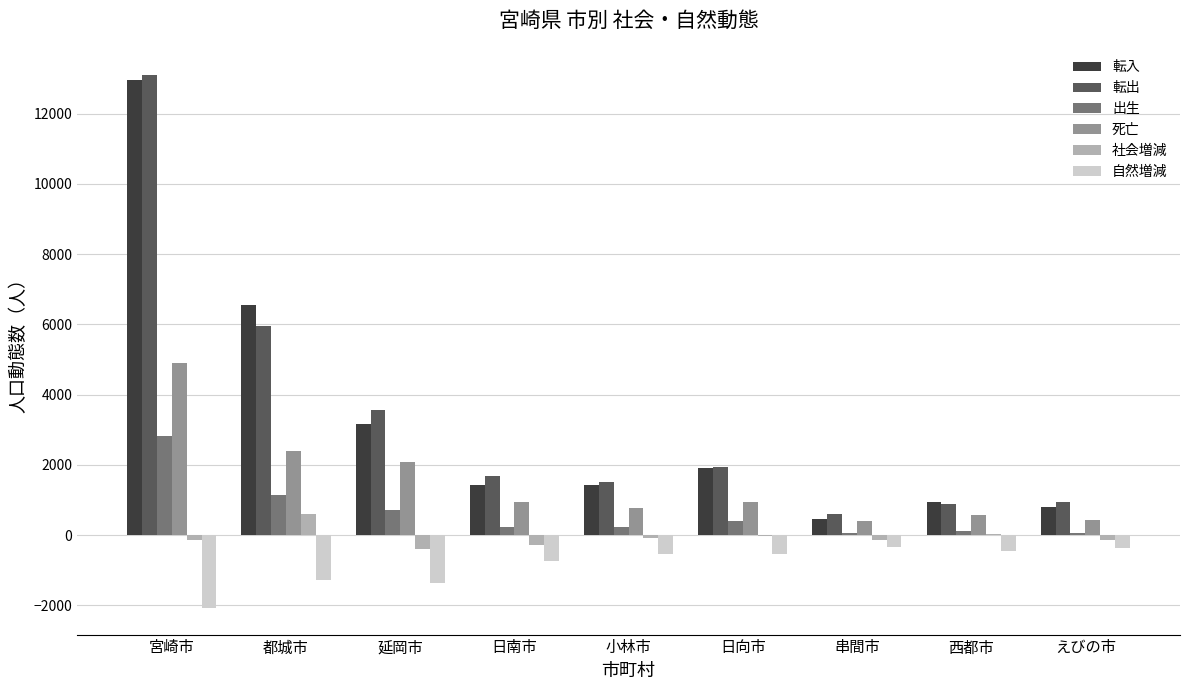

Where is 死亡 nearest to the value 2641?

都城市